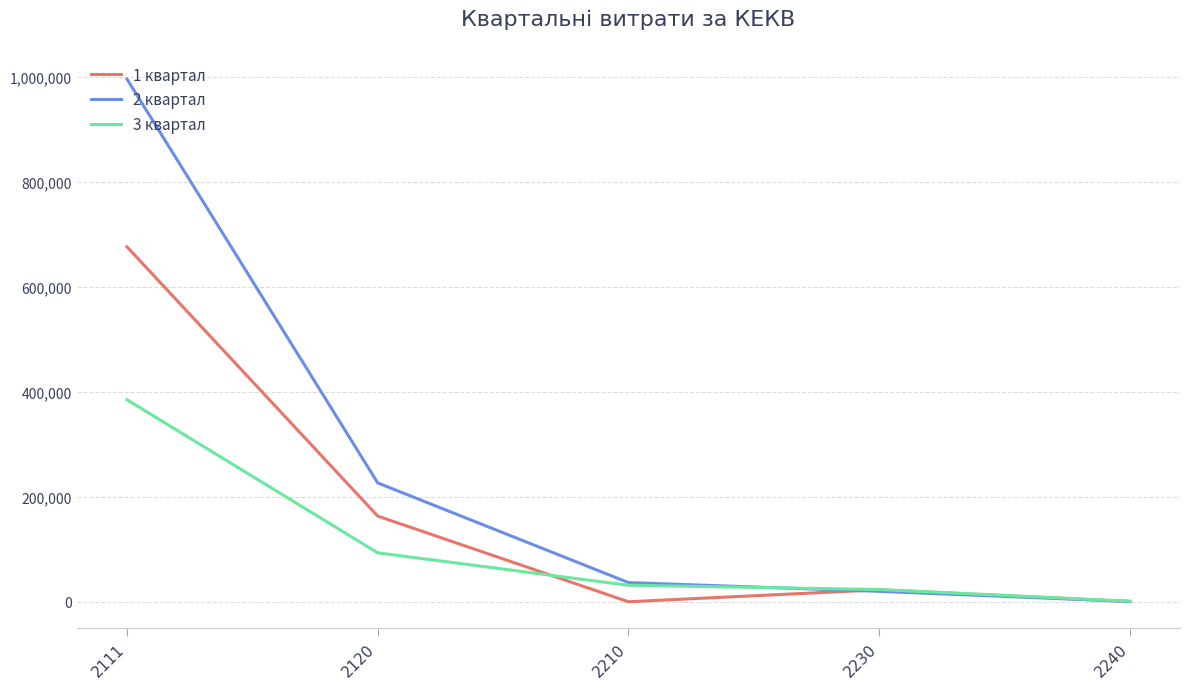

What is the difference between the 3 квартал values at 2240 and 2210?

30307.1